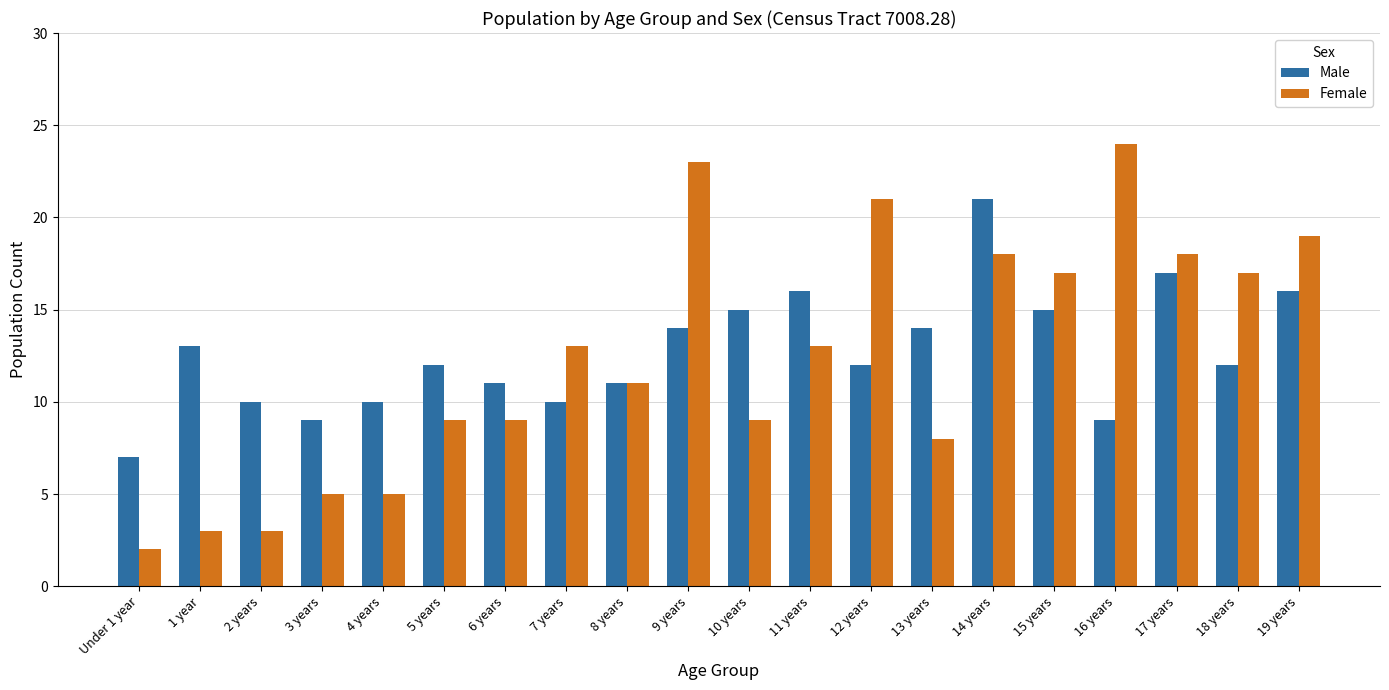

What is the difference between the highest and lowest values at 16 years?

15